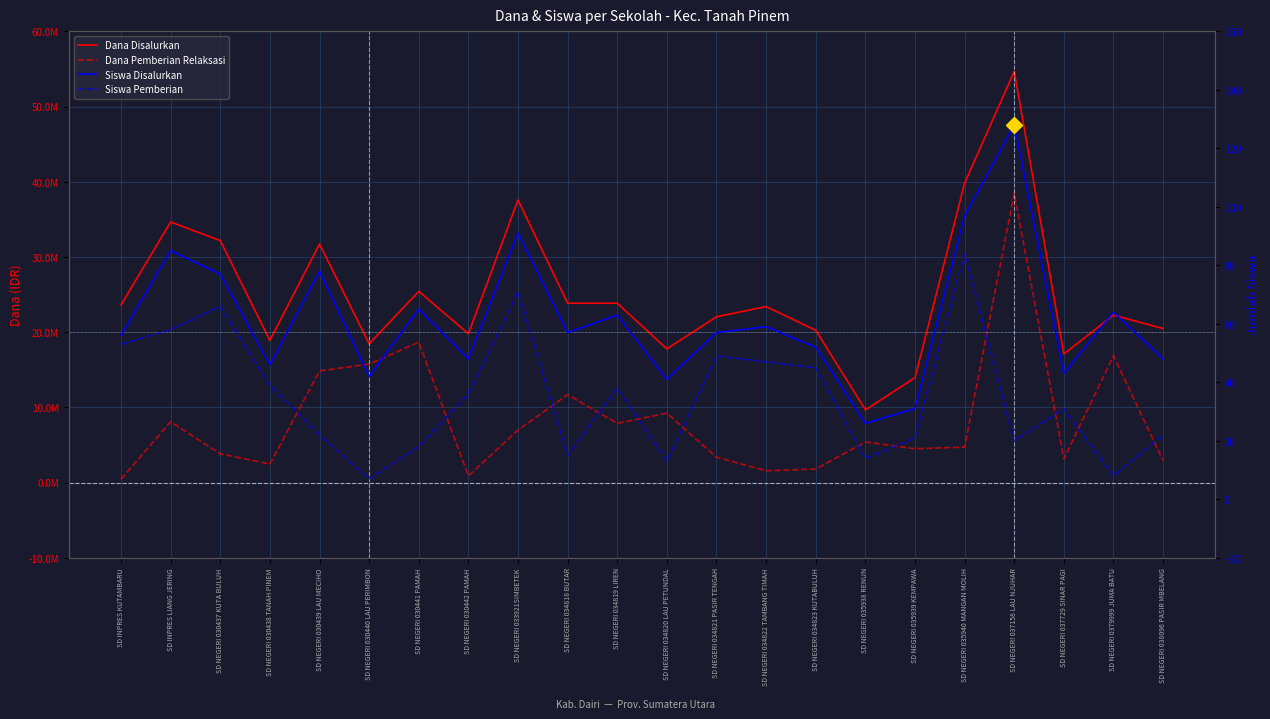

Reading left to right, what are all the values shown in this chart?

Dana Disalurkan: 23625000	34650000	32175000	18900000	31725000	18450000	25425000	19800000	37575000	23850000	23850000	17775000	22050000	23400000	20250000	9675000	13950000	39825000	54675000	17100000	22275000	20475000
Dana Pemberian Relaksasi: 450000	8100000	3825000	2475000	14850000	15750000	18675000	900000	6975000	11700000	7875000	9225000	3375000	1575000	1800000	5400000	4500000	4725000	38475000	3150000	16875000	2925000
Siswa Disalurkan: 56	85	77	46	78	42	65	48	91	57	63	41	57	59	52	26	31	97	128	43	64	48
Siswa Pemberian: 53	58	66	39	22	7	18	36	71	15	38	13	49	47	45	14	21	84	20	31	8	22